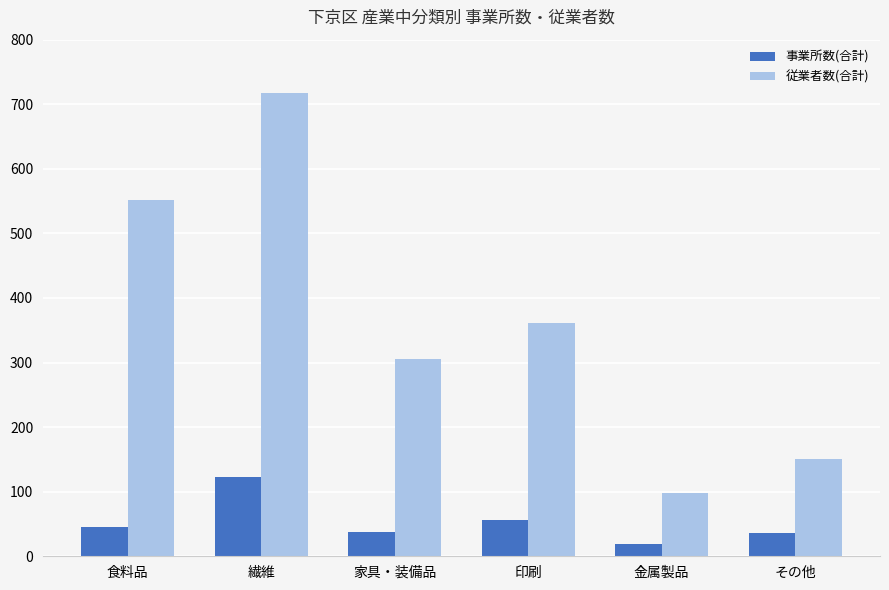

What are all the series names shown in the legend?

事業所数(合計), 従業者数(合計)